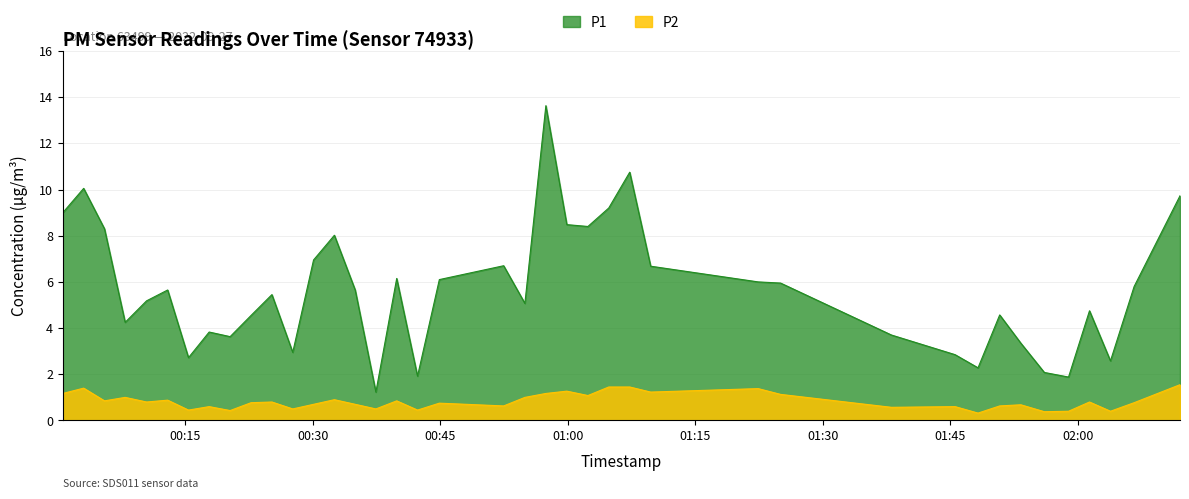

Which series has the largest total across all categories?

P1